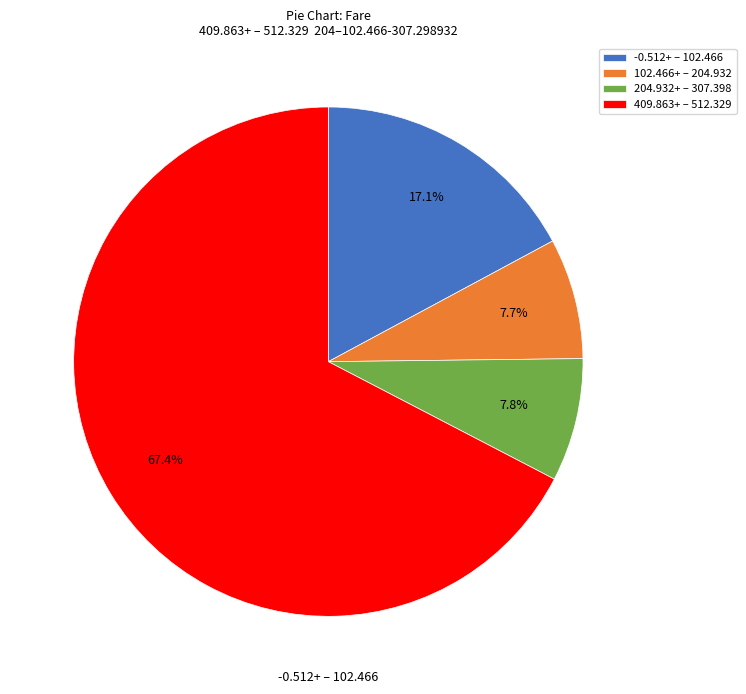

Which slice is the largest?

409.863+ – 512.329